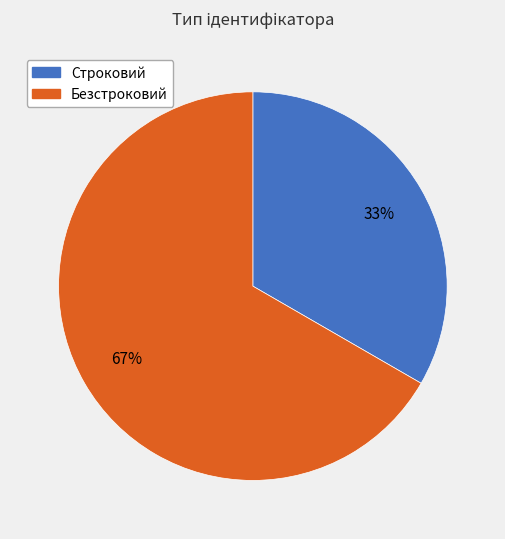

To the nearest percent, what is the combined percentage of Безстроковий and Строковий?

100%